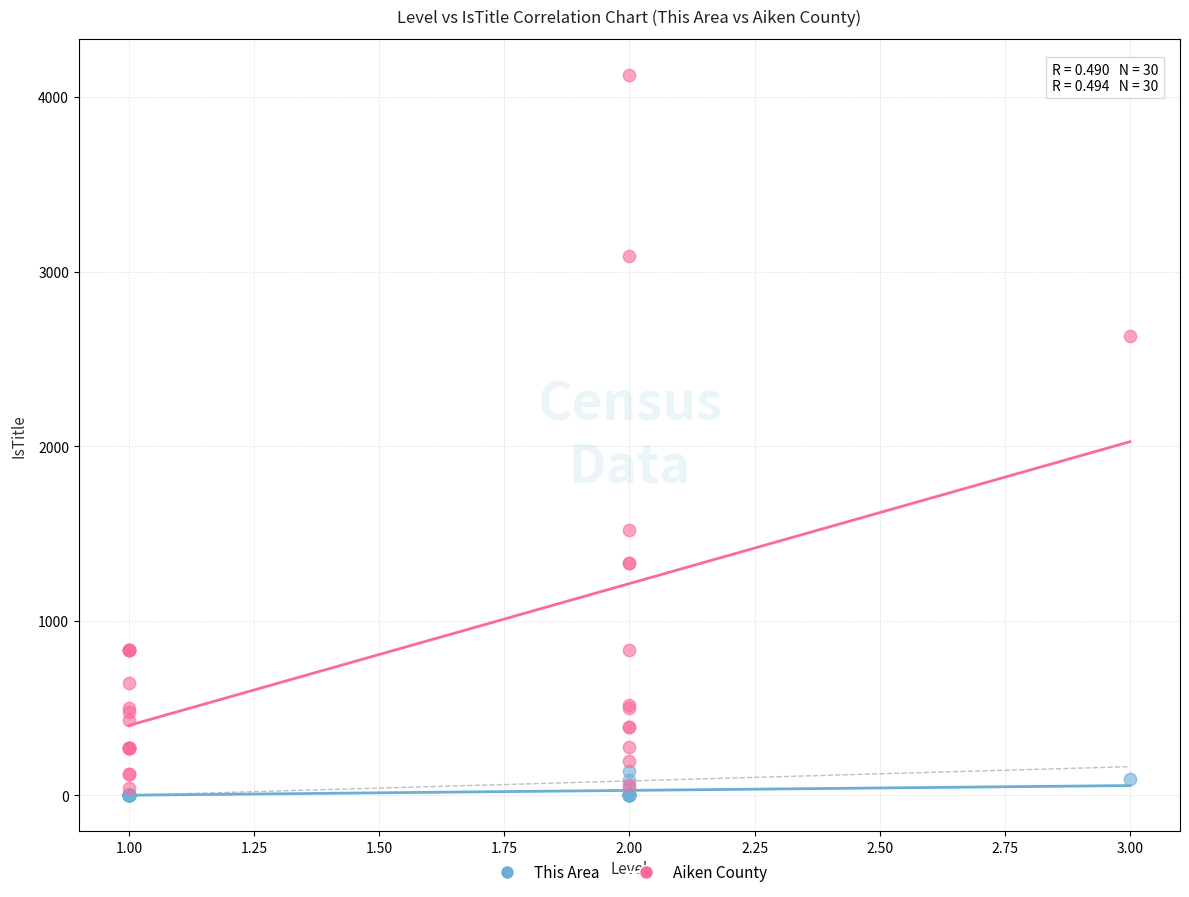

What are all the series names shown in the legend?

This Area, Aiken County